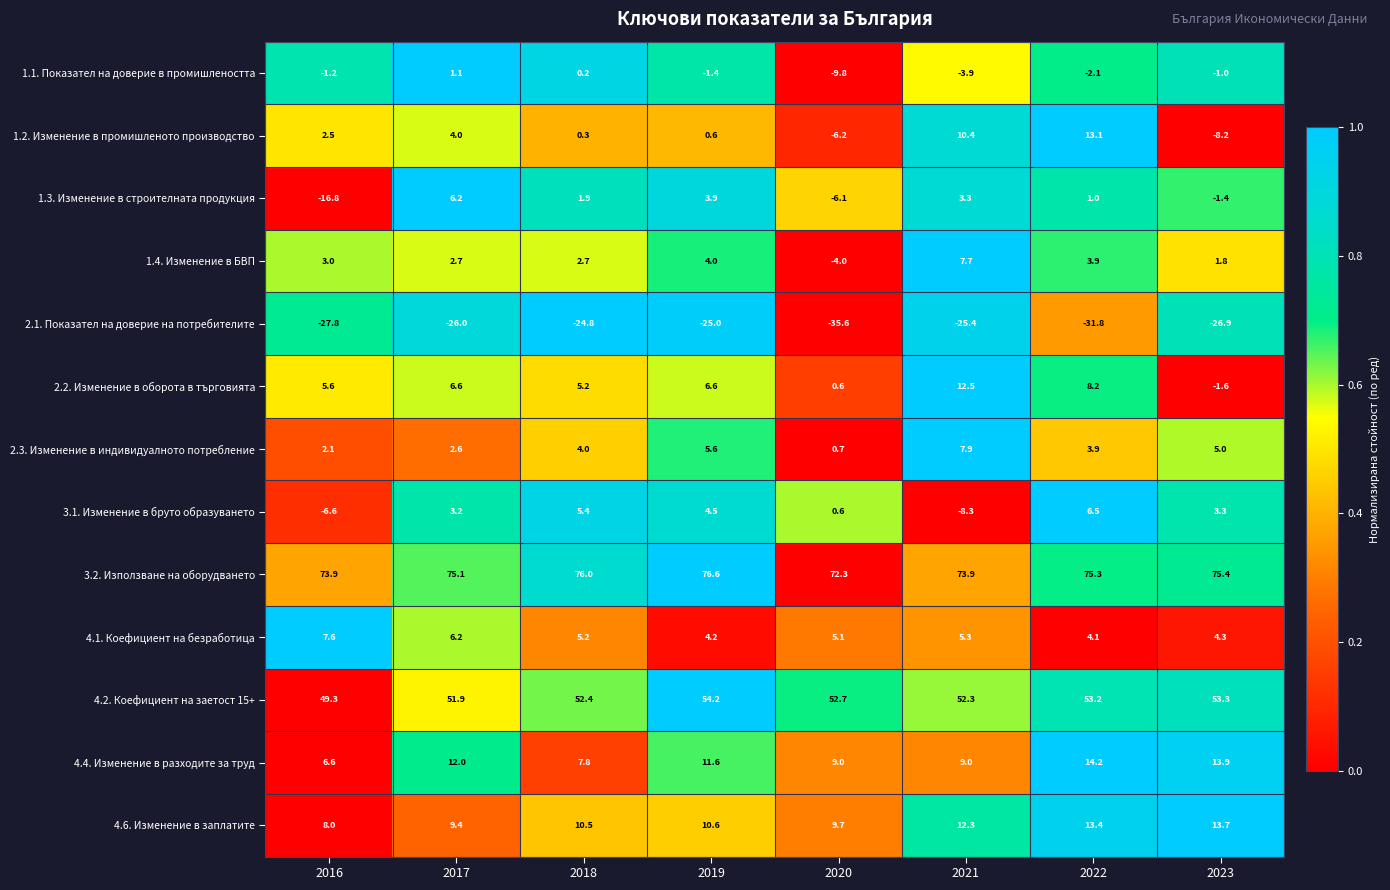

What is the difference between the 1.3. Изменение в строителната продукция values at 2018 and 2022?

0.9